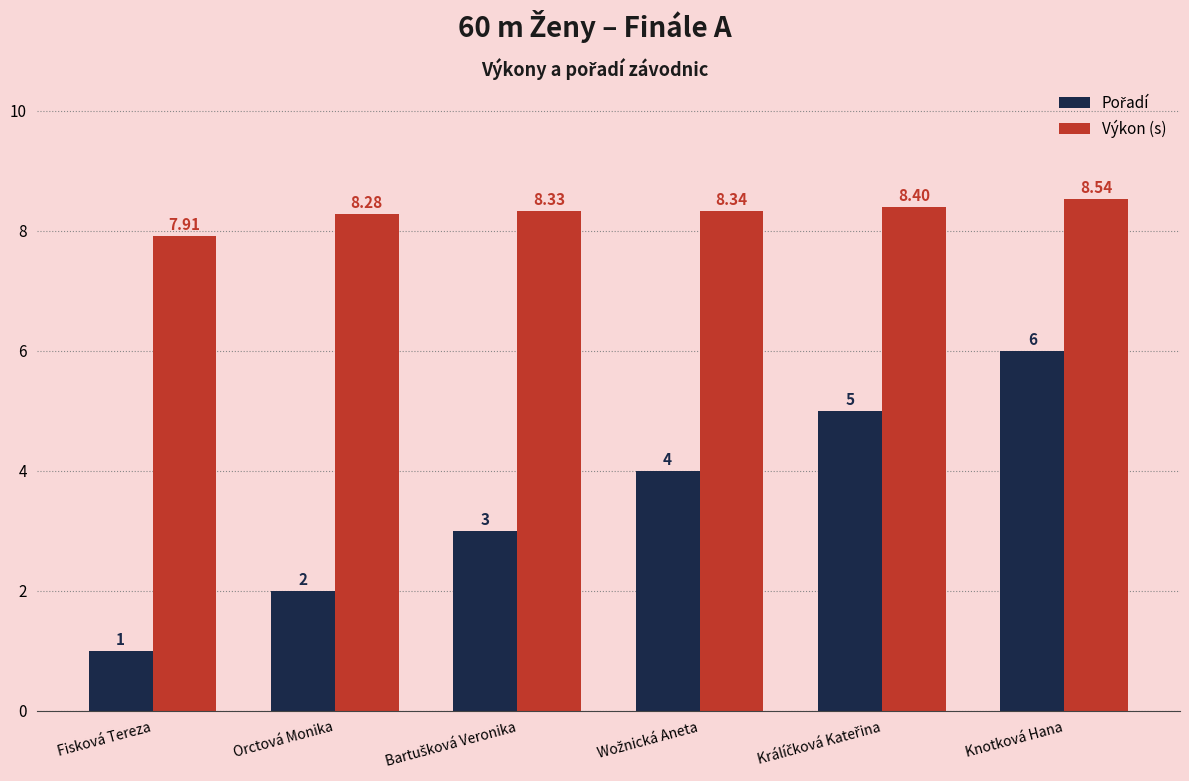

Which series has the largest total across all categories?

Výkon (s)